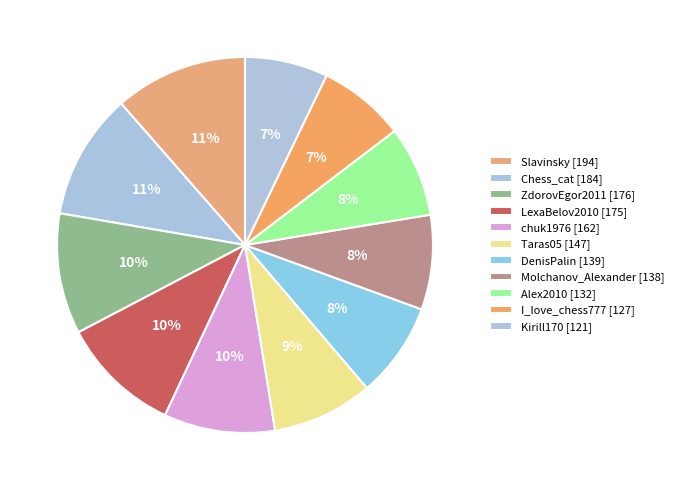

Which category has the biggest portion of the pie?

Slavinsky